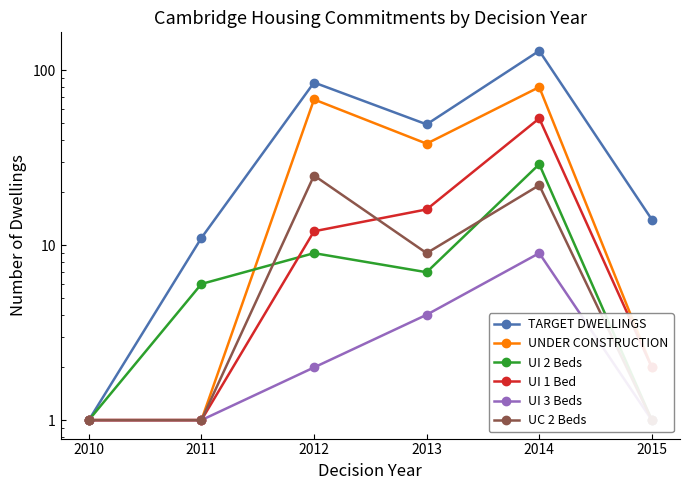

Which series has the largest range (max minus min)?

TARGET DWELLINGS